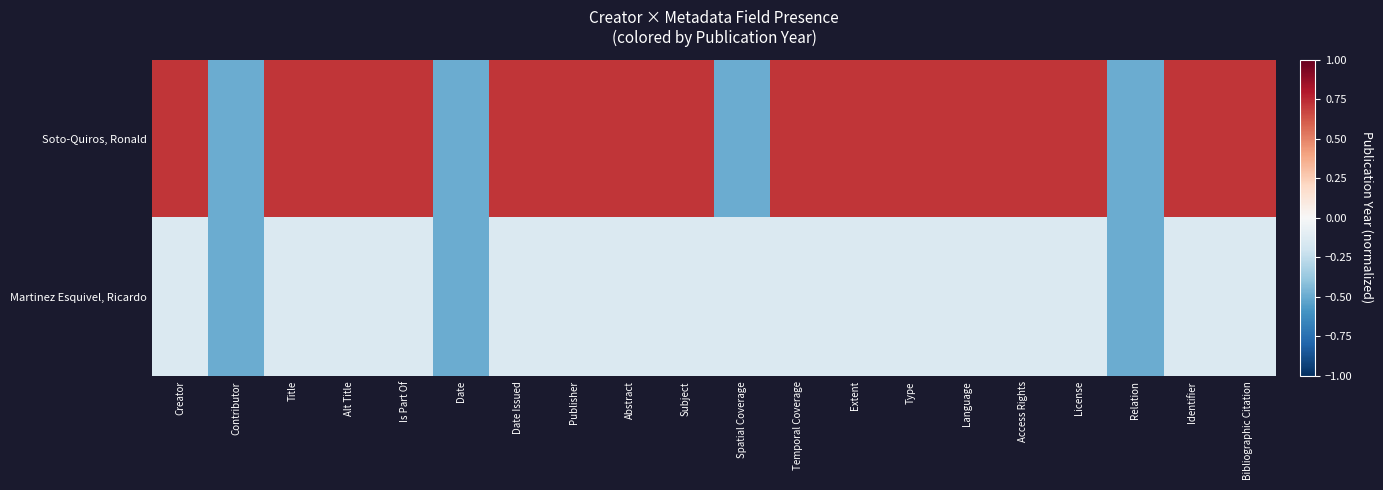

List the series in order of their overall mean, lowest first.

Martinez Esquivel, Ricardo, Soto-Quiros, Ronald